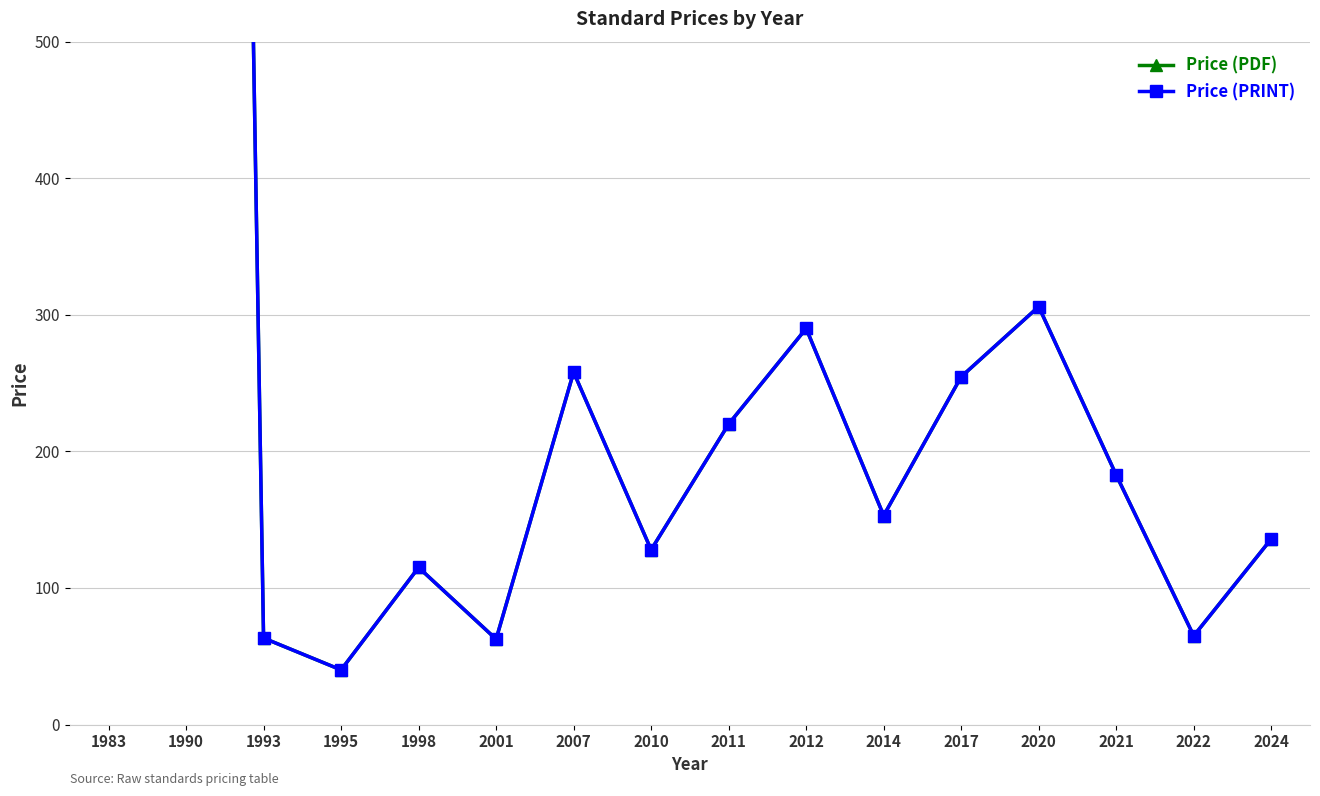

True or false: Price (PRINT) has a value of 63.3 at 1993.

True